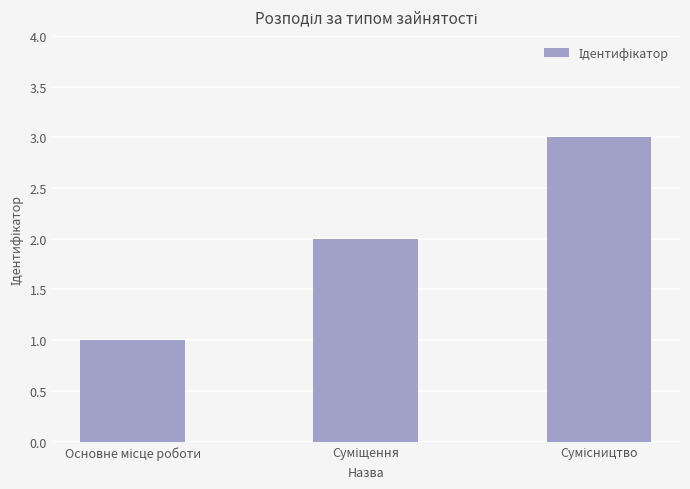

What is the sum of all values?

6